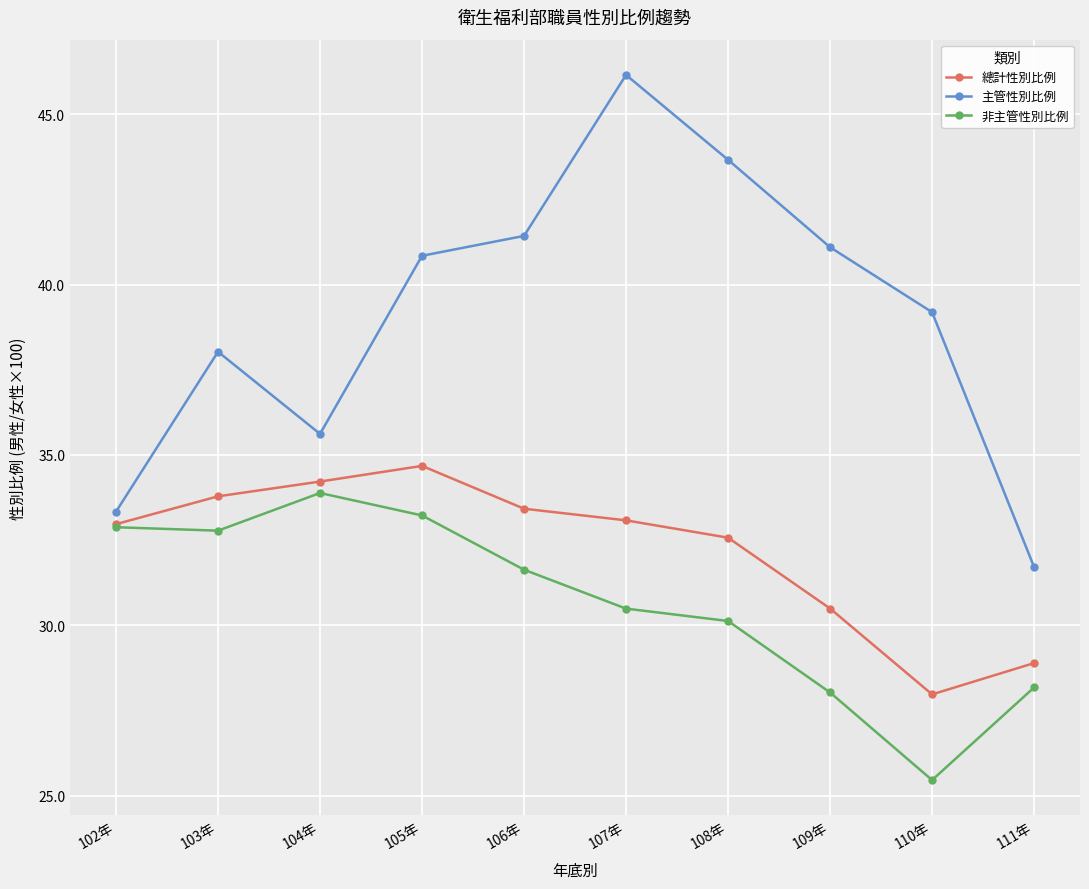

Where is the first local maximum for 總計性別比例?

105年